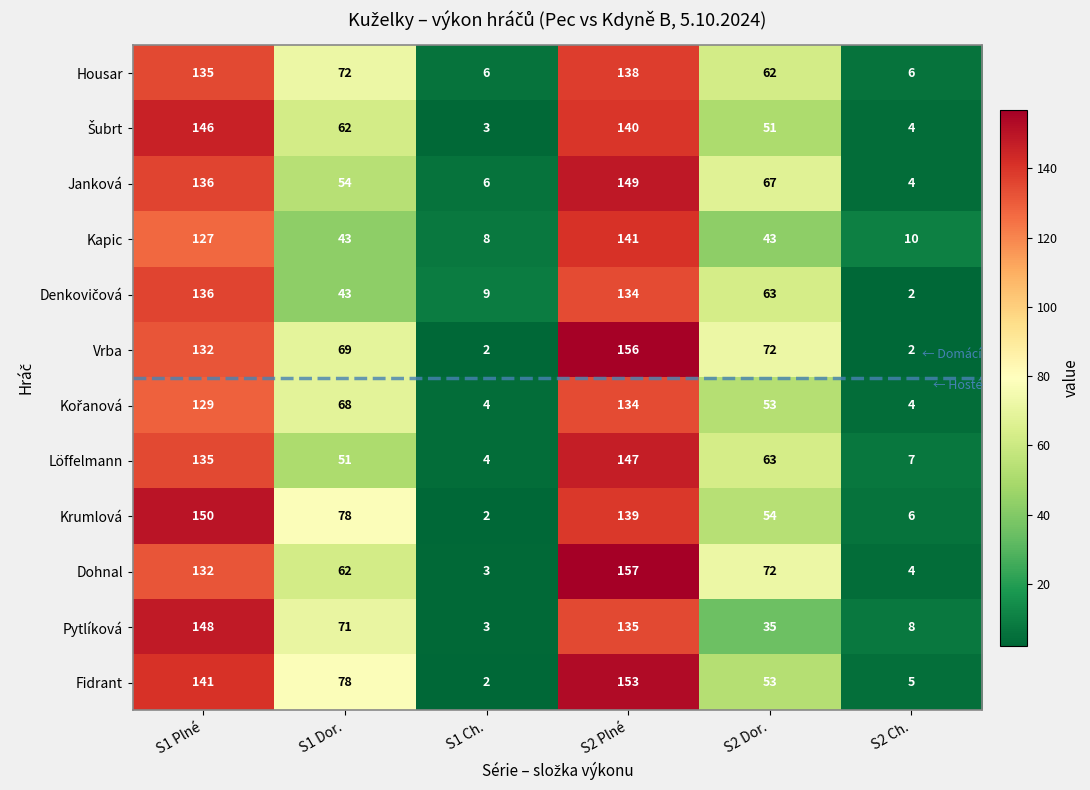

What is the total value across all series at S2 Dor.?

688